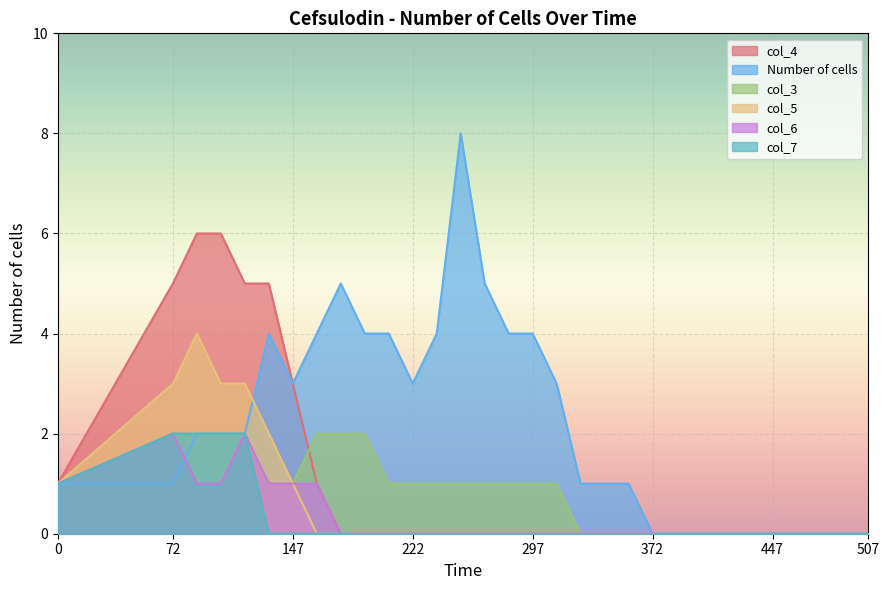

At which category is the sum across all series the highest?

87